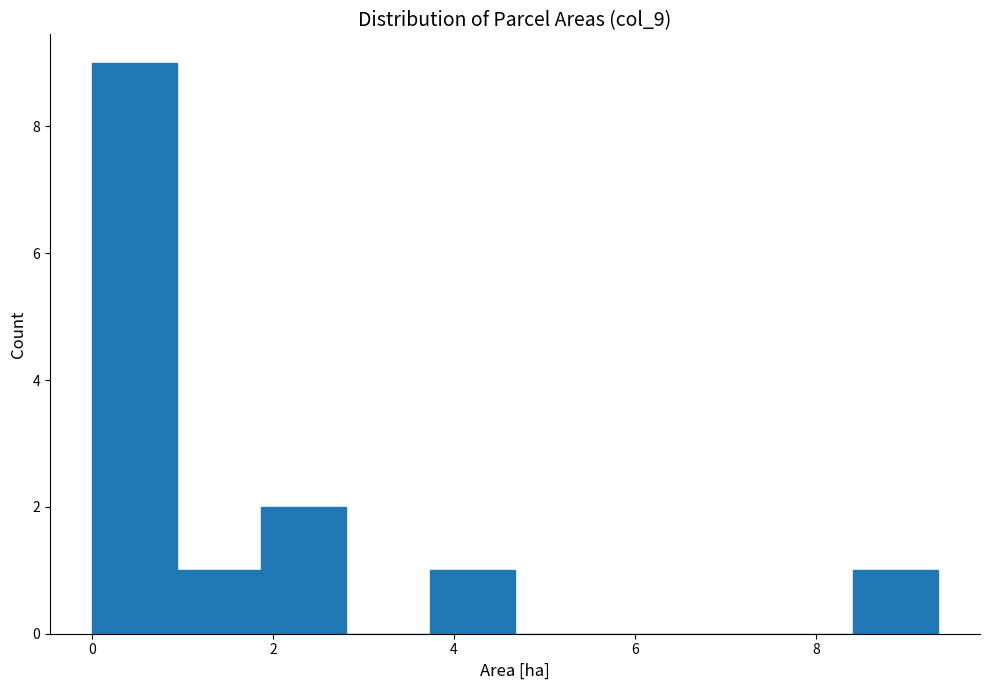

Reading left to right, list every bar in this chart as the range it spans on the x-axis followed by its height. Neither the bar edges nor the heights are printed on the chart, so give them approximately, as read against the axes.

0.0 to 1.0: 9
1.0 to 1.8: 1
1.8 to 2.8: 2
2.8 to 3.8: 0
3.8 to 4.6: 1
4.6 to 5.6: 0
5.6 to 6.6: 0
6.6 to 7.4: 0
7.4 to 8.4: 0
8.4 to 9.4: 1